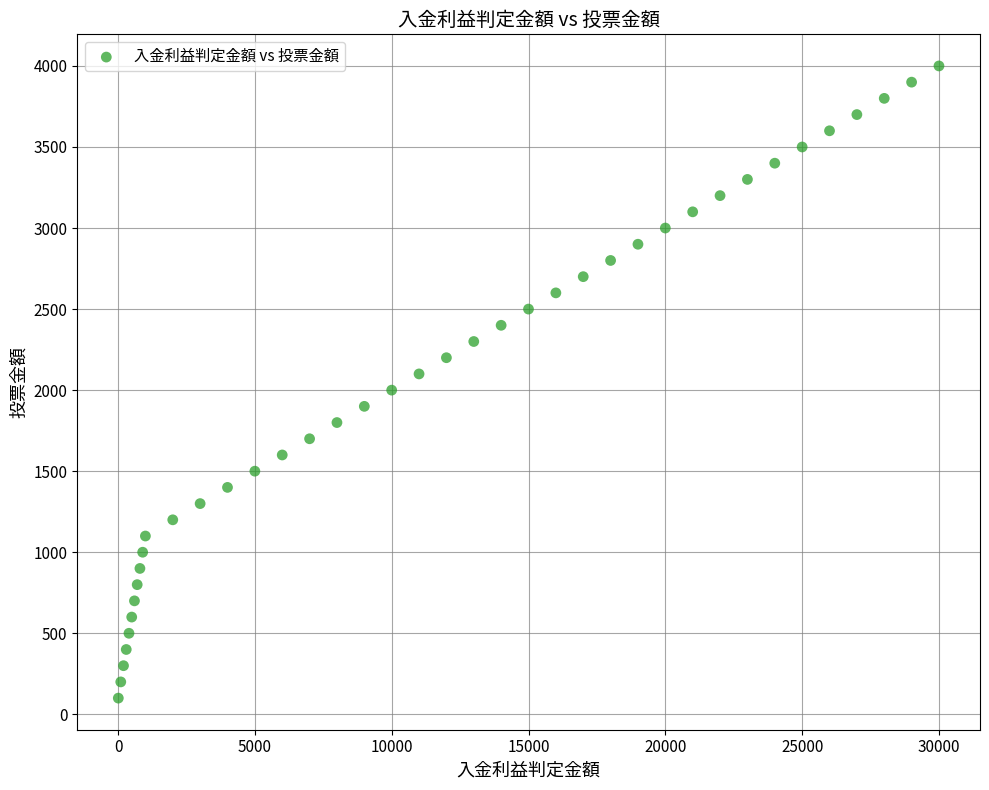

What is the range of Y values (max minus min)?

3900